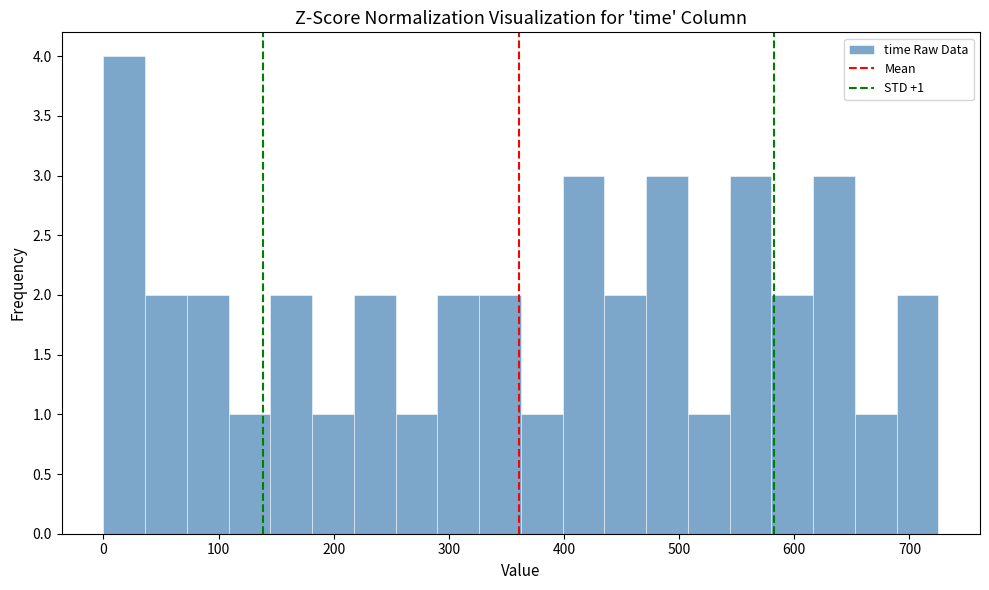

Read against the x-axis, roughly where is the centre of the tallest bar?

20